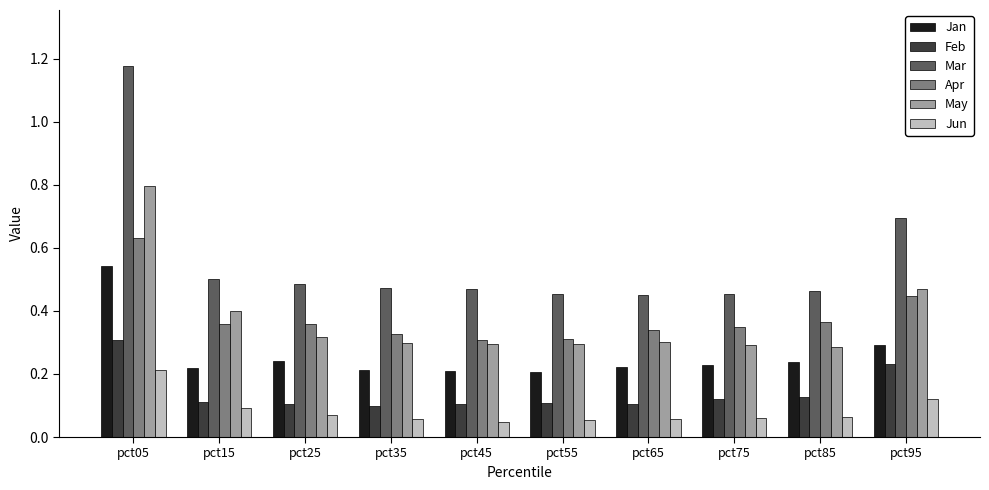

Which series has the largest range (max minus min)?

Mar